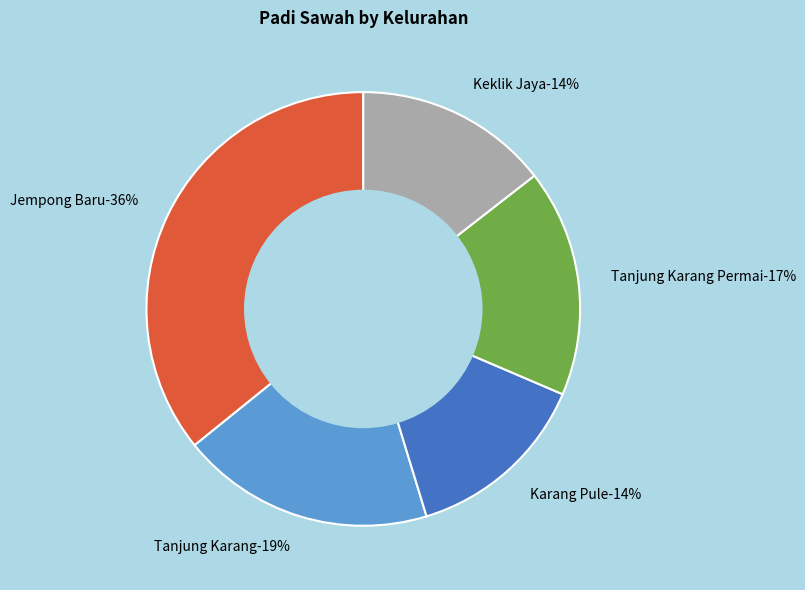

What percentage is the Tanjung Karang slice, to the nearest percent?

19%